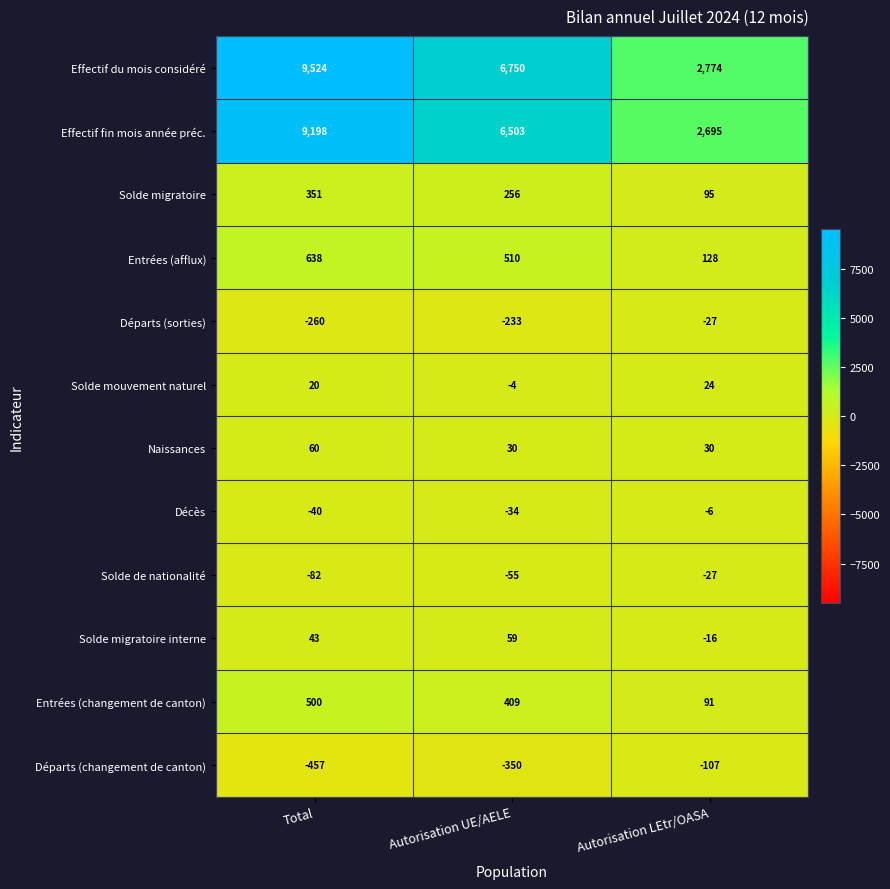

What is the difference between the maximum and minimum values in the Entrées (afflux) series?

510